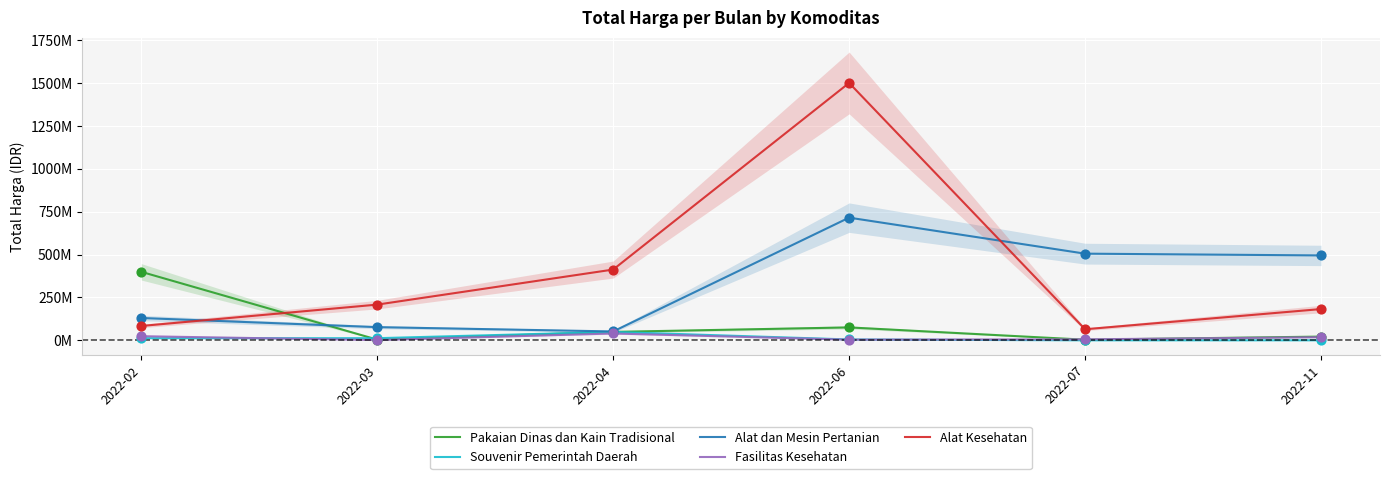

Which series has the largest Y range (max minus min)?

Alat Kesehatan